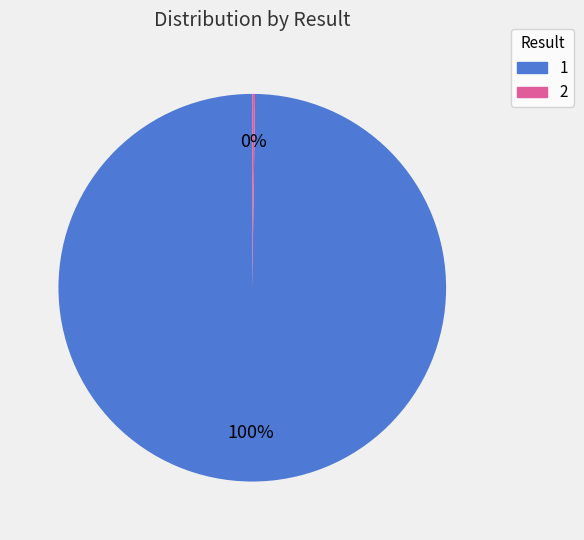

To the nearest percent, what is the average slice percentage?

50%